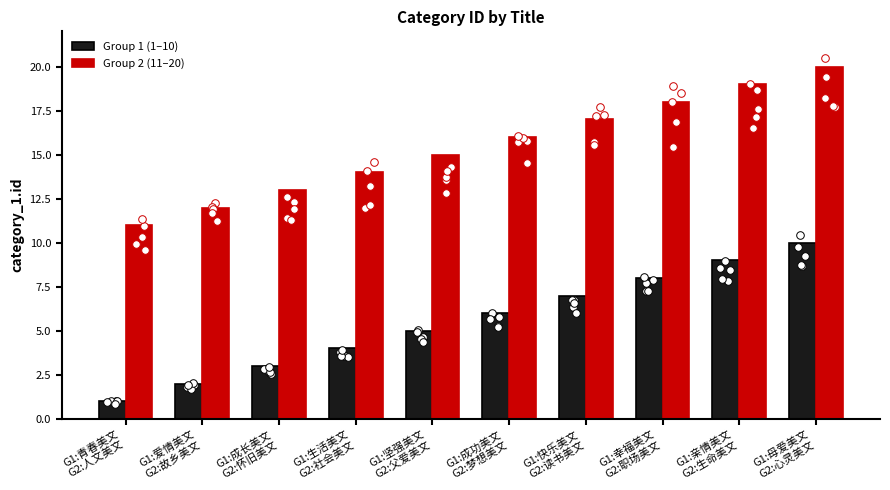

At which category is the sum across all series the highest?

G1:母爱美文
G2:心灵美文